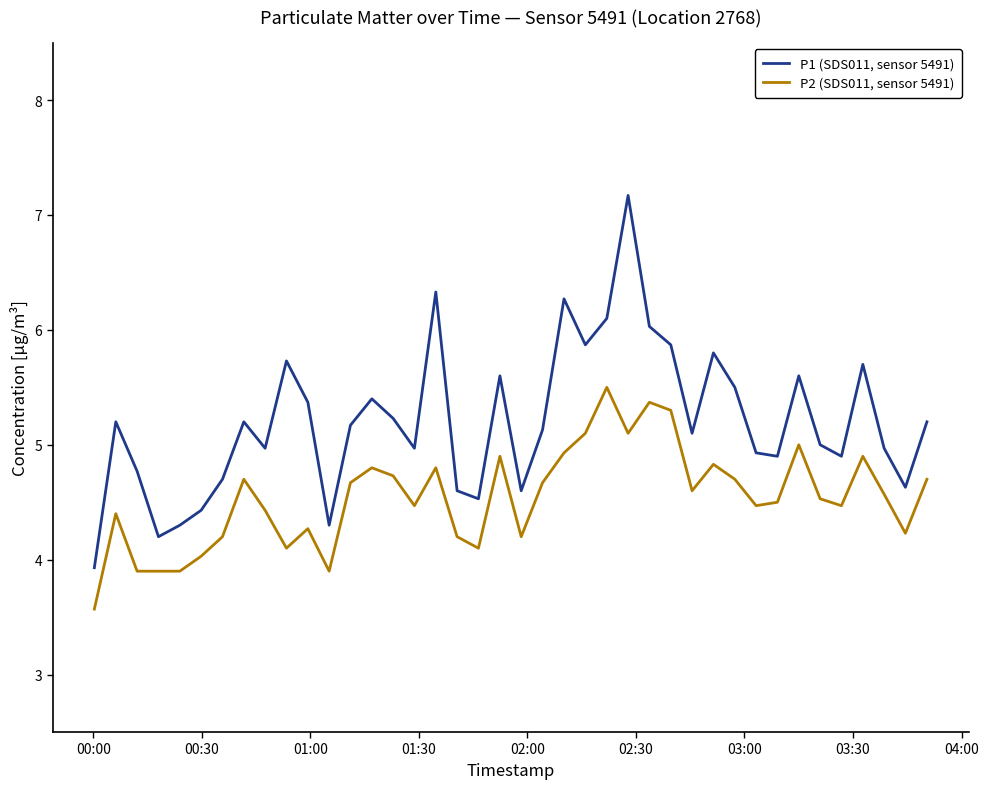

List the series in order of their peak value, highest first.

P1 (SDS011, sensor 5491), P2 (SDS011, sensor 5491)